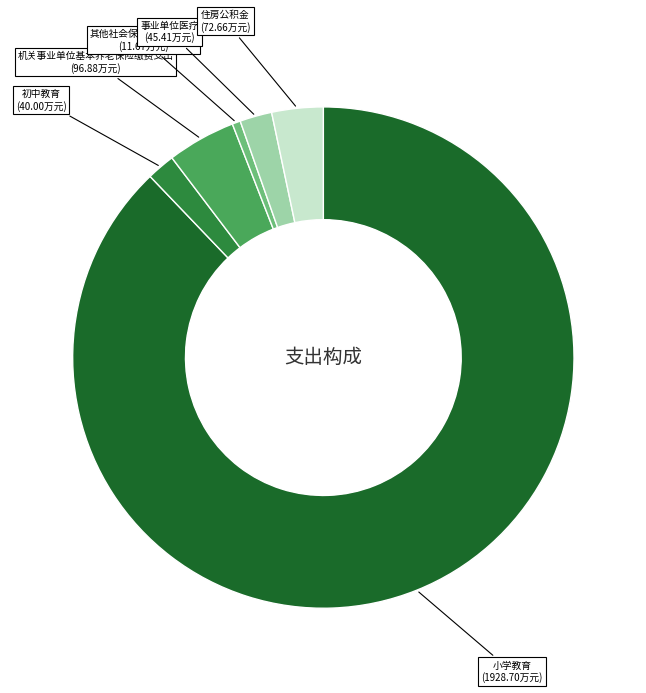

Combined, do 事业单位医疗 (45.41万元) and 机关事业单位基本养老保险缴费支出 (96.88万元) account for over 50%?

No